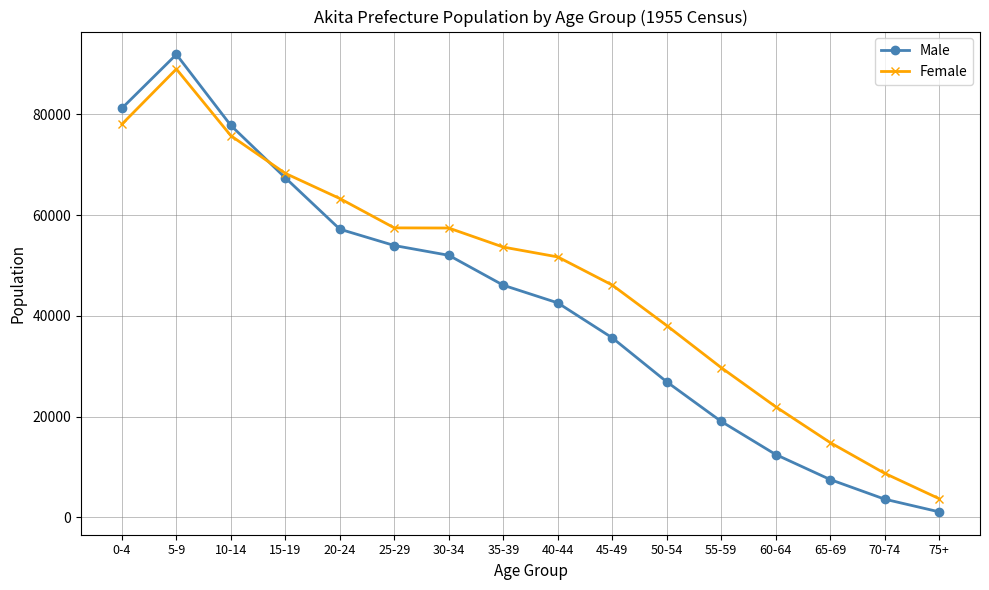

At which category is the sum across all series the highest?

5-9